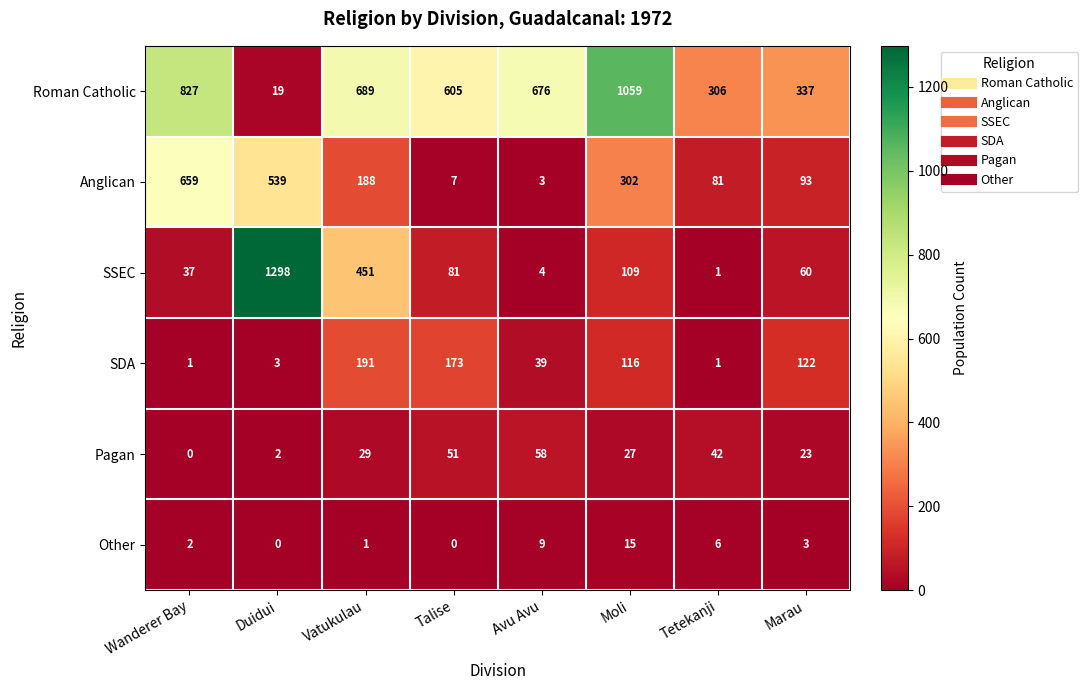

Count the number of data series in this chart.

6